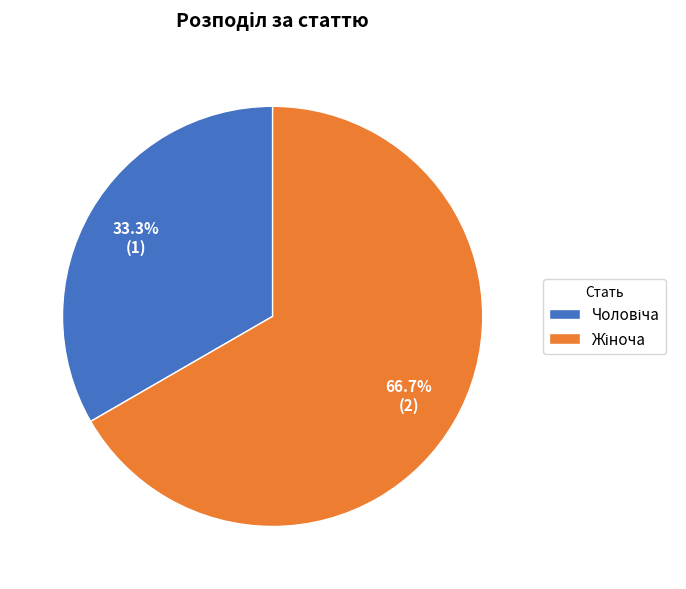

Does any single category account for the majority?

Yes